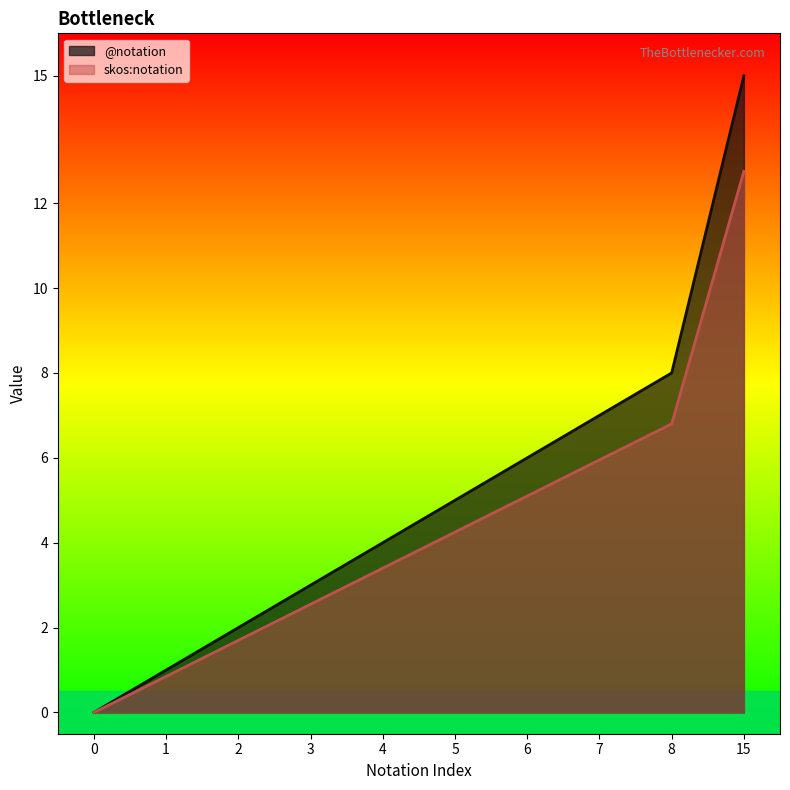

Which category has the highest value across all series?

15